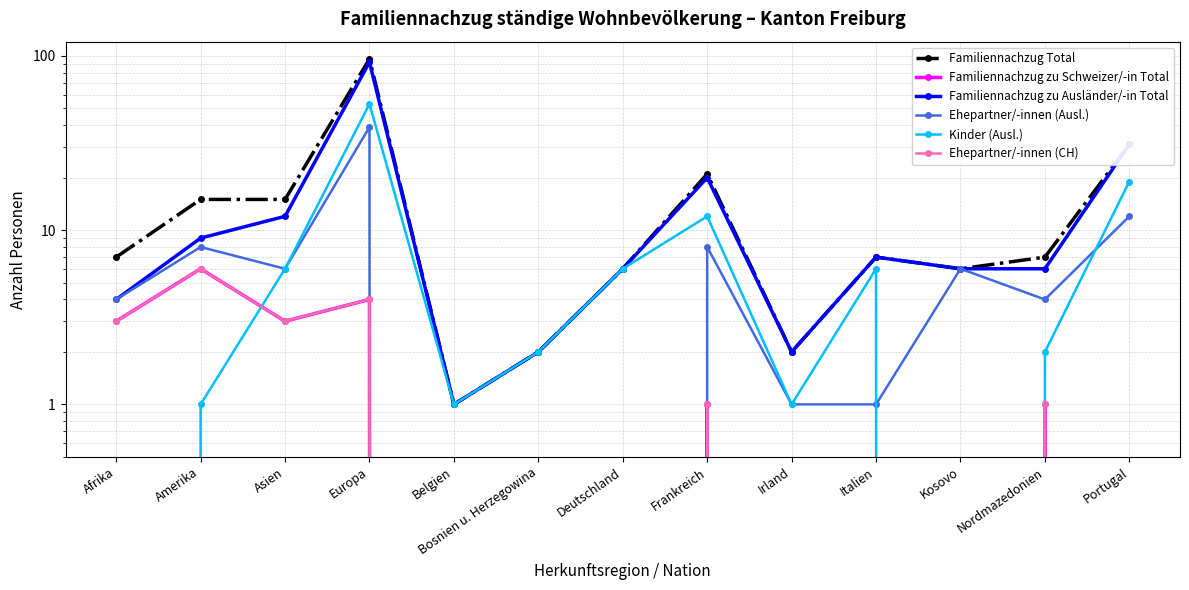

At which label does Familiennachzug zu Ausländer/-in Total reach its peak?

Europa